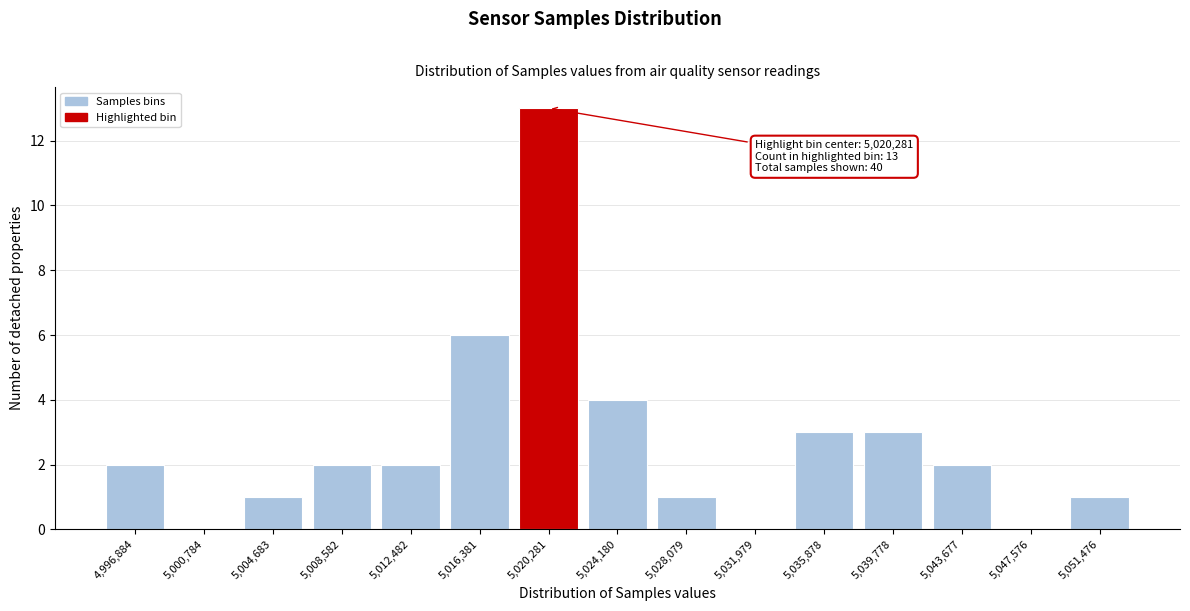

Over which range of the x-axis is the bar tallest?

5018500 to 5022000